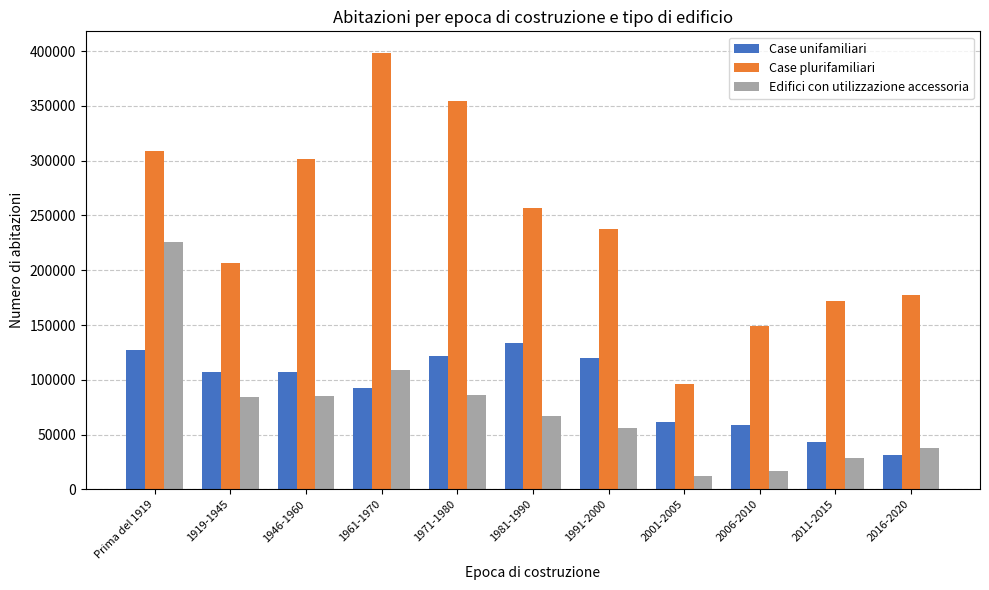

The Case plurifamiliari series shows 137173 at 2001-2005. True or false?

False